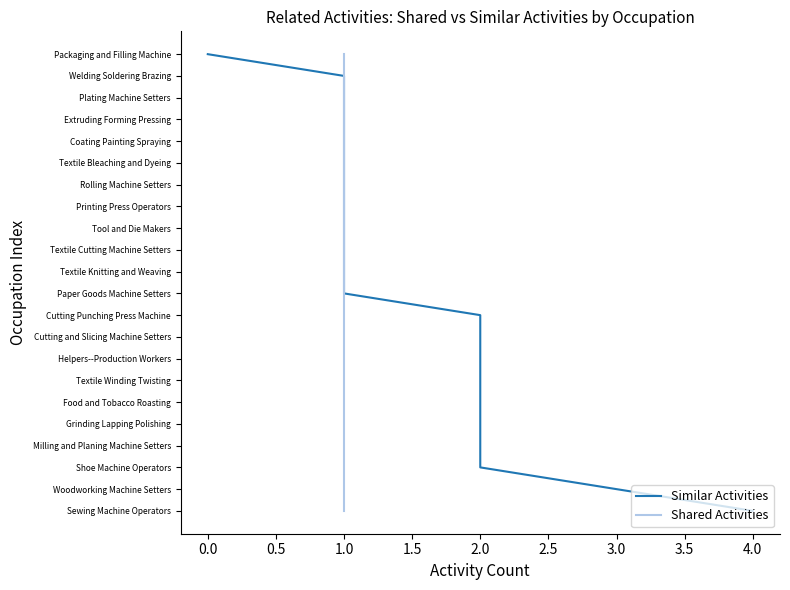

Where does the Shared Activities series first go above 11?

1.0